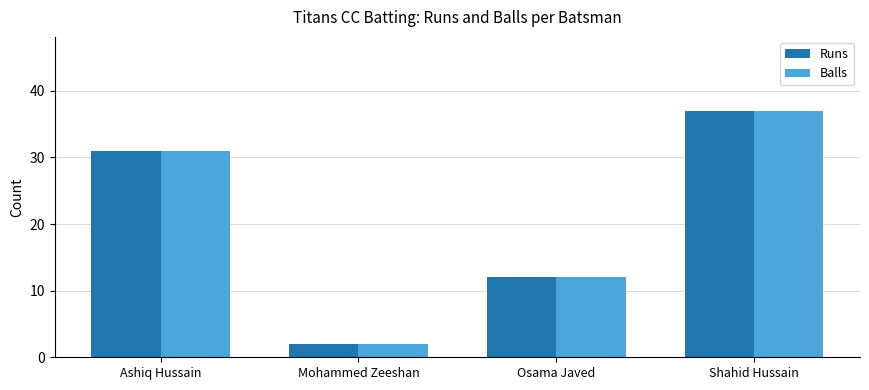

How many series are shown in this chart?

2